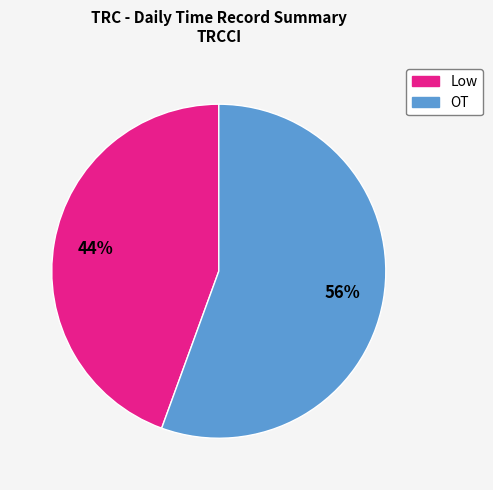

True or false: Low accounts for 33% of the total.

False